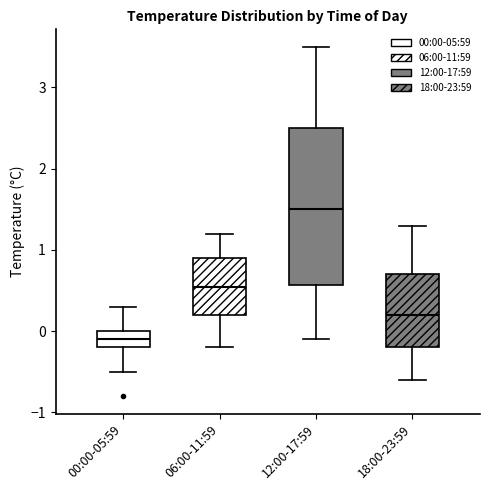

Comparing the boxes themselves (not the whiskers), which one is the tallest?

12:00-17:59